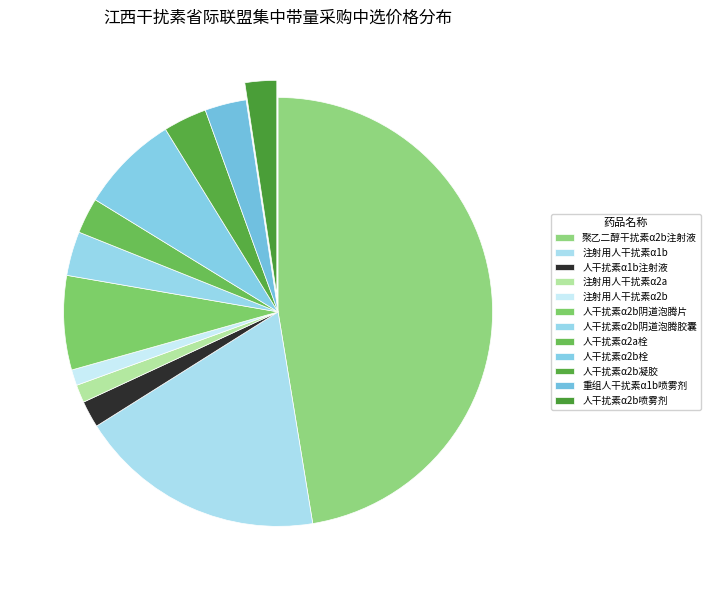

Is there a majority slice in this chart?

No